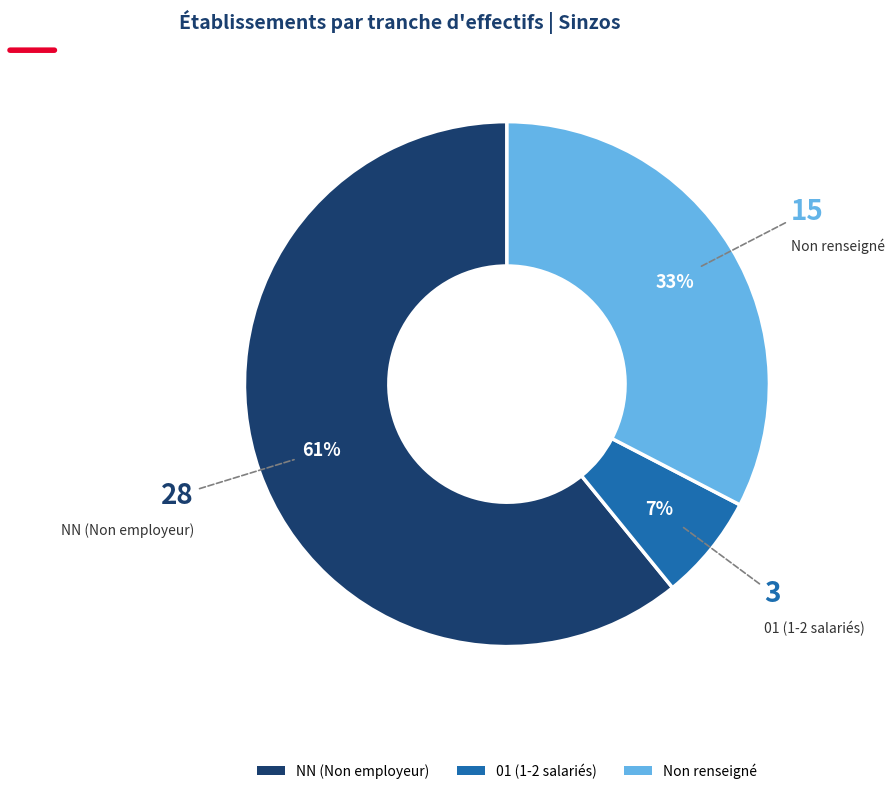

To the nearest percent, what is the average slice percentage?

33%